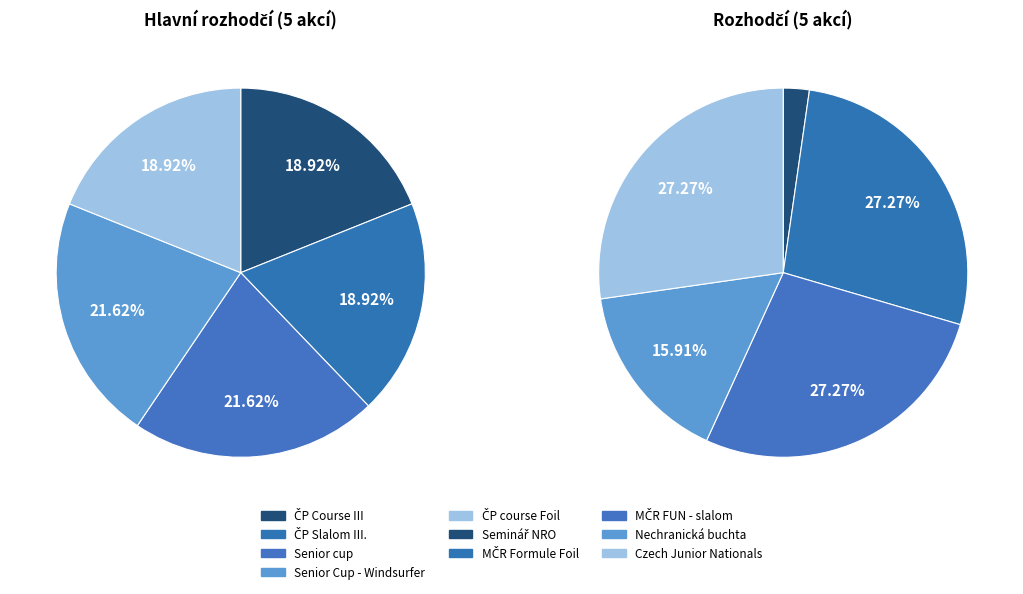

To the nearest percent, what is the difference between the largest and smallest slice percentages?

11%